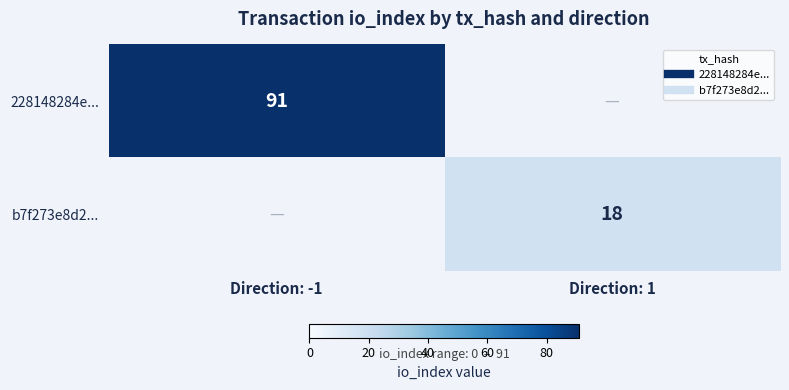

What is the highest value of the b7f273e8d2... series?

18